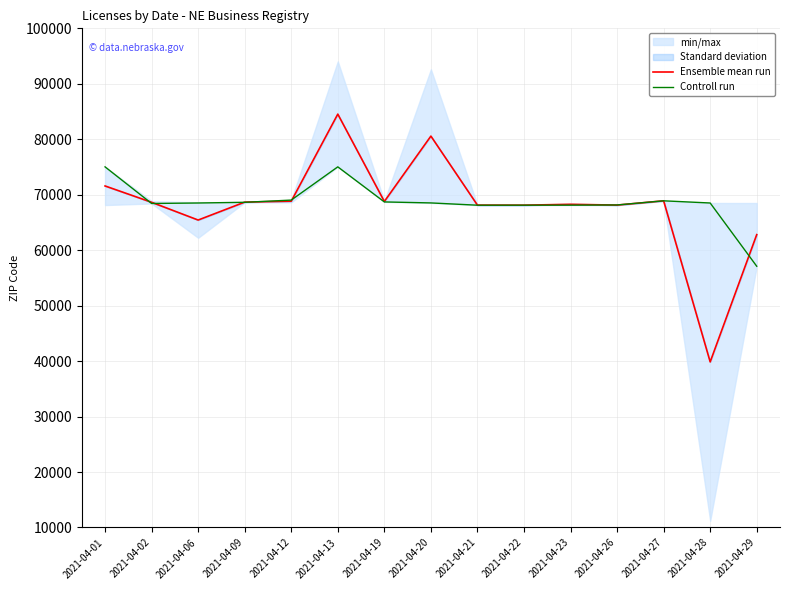

Rank the series by their average value, from highest to lowest.

Controll run, Ensemble mean run